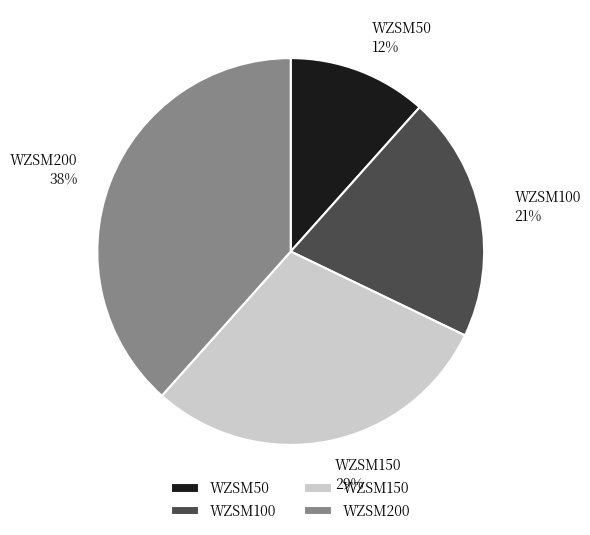

What percentage is the WZSM100 slice, to the nearest percent?

21%